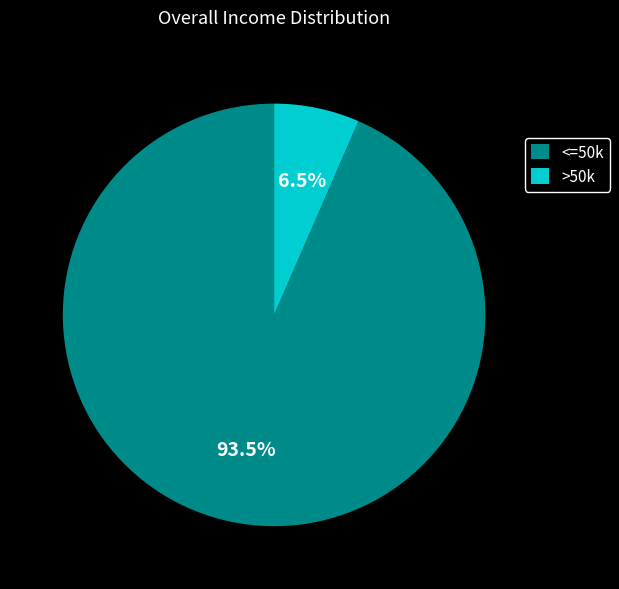

Combined, do >50k and <=50k account for over 50%?

Yes